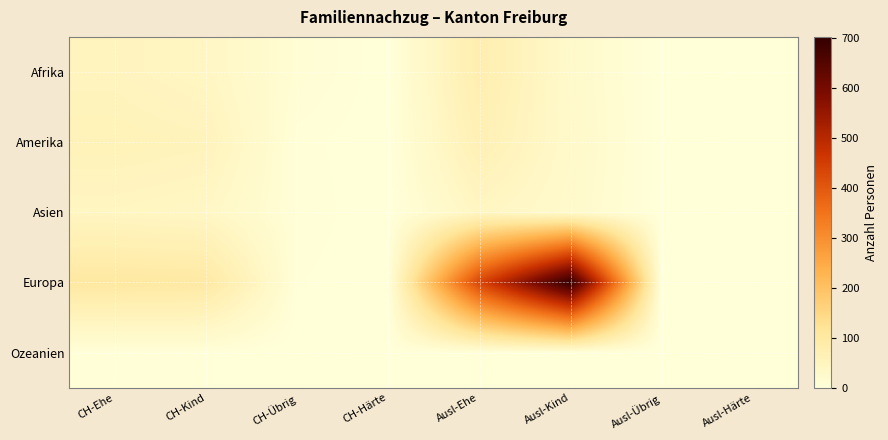

Which series has the largest total across all categories?

Europa